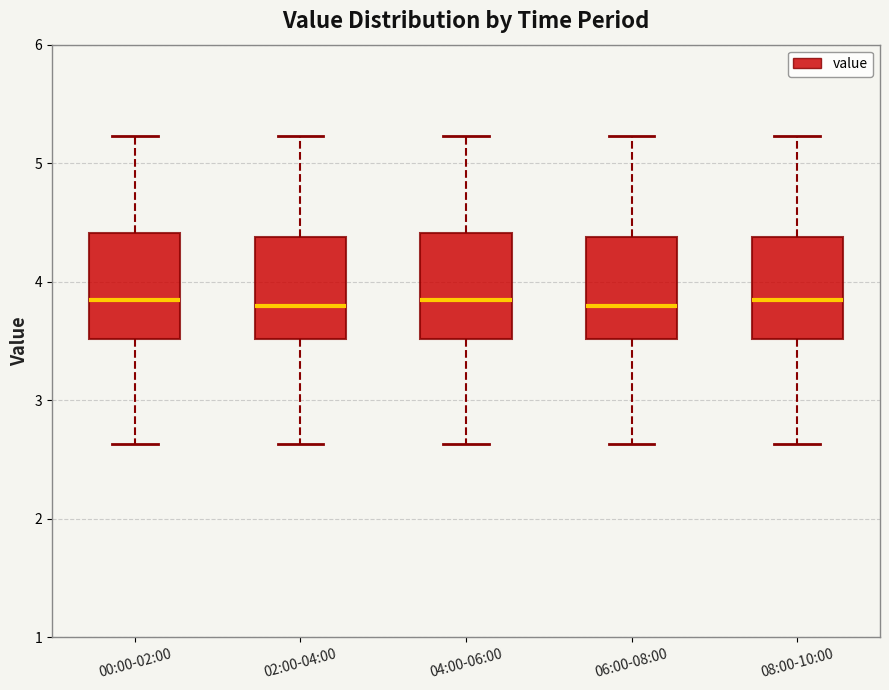

Where is the upper edge of the box for 08:00-10:00 on the y-axis? The values are not printed on the chart, so give them approximately, as read against the axis.

4.4